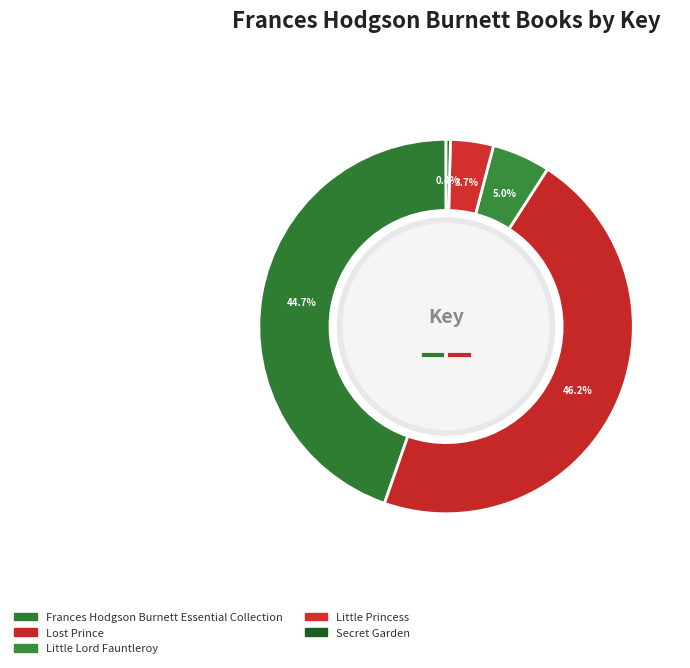

To the nearest percent, what is the difference between the largest and smallest slice percentages?

46%